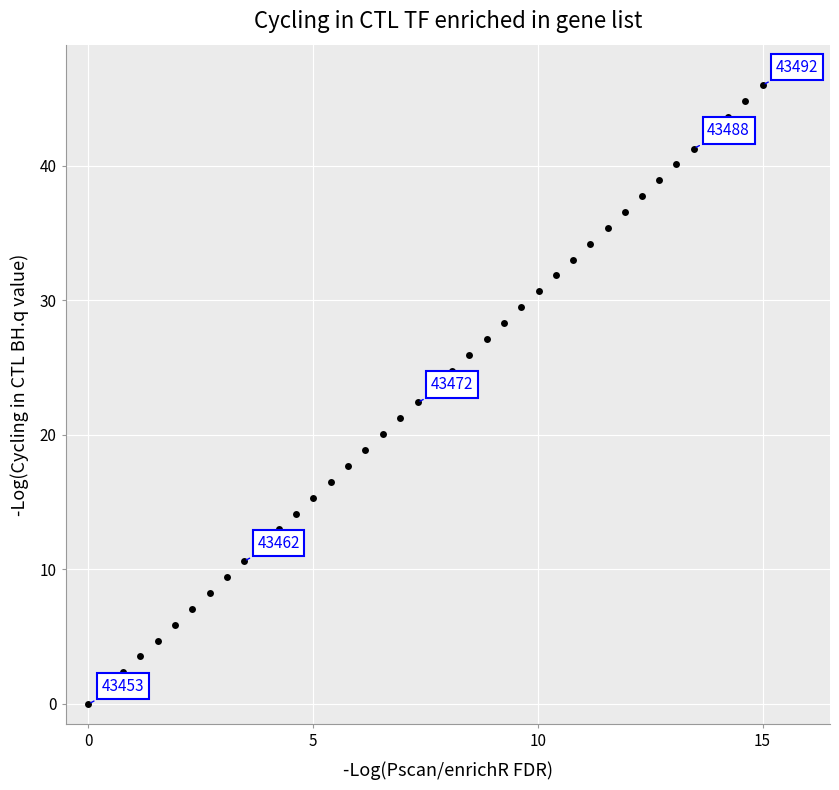

What is the range of Y values (max minus min)?

46.0